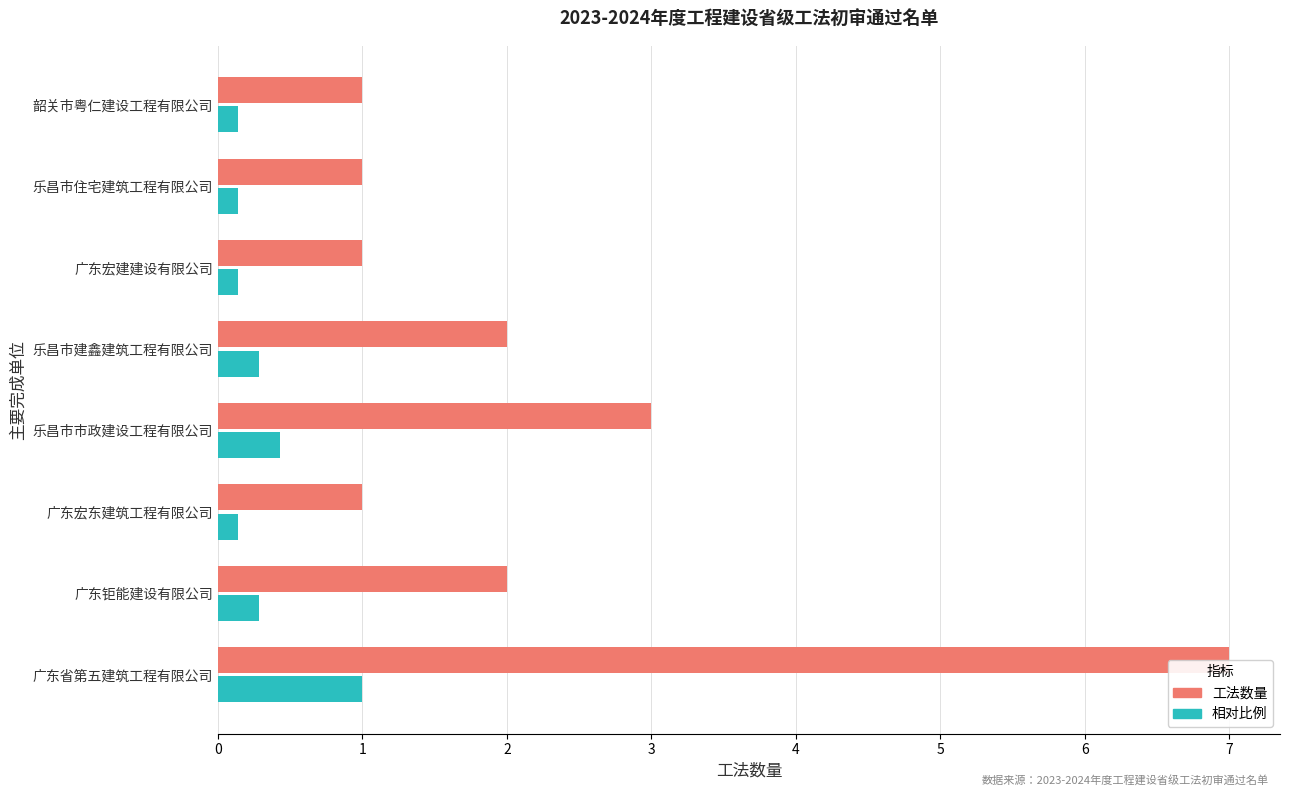

Which series has the widest spread of values?

工法数量